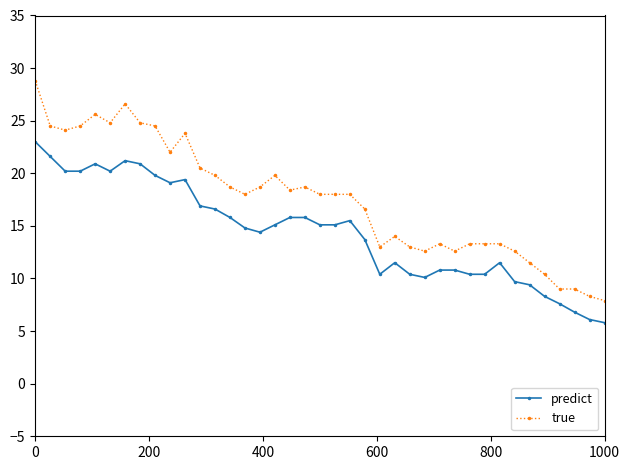

Rank the series by their maximum value, from highest to lowest.

true, predict